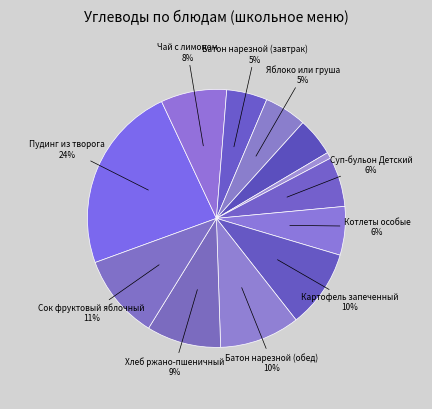

How many slices are in this pie chart?

12